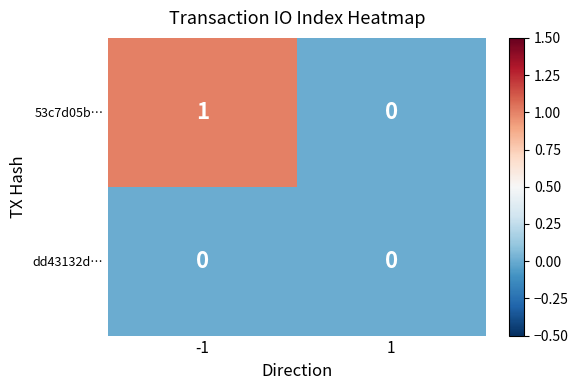

Between -1 and 1, which series saw the biggest shift?

53c7d05b…